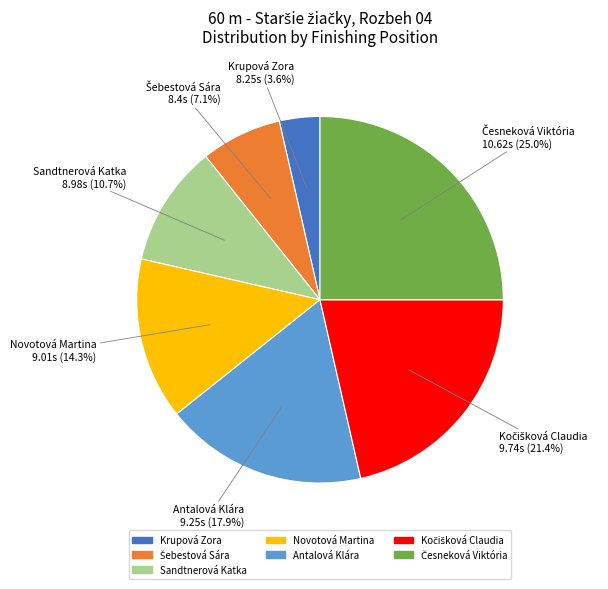

What percentage do Krupová Zora and Sandtnerová Katka together represent?

14.3%